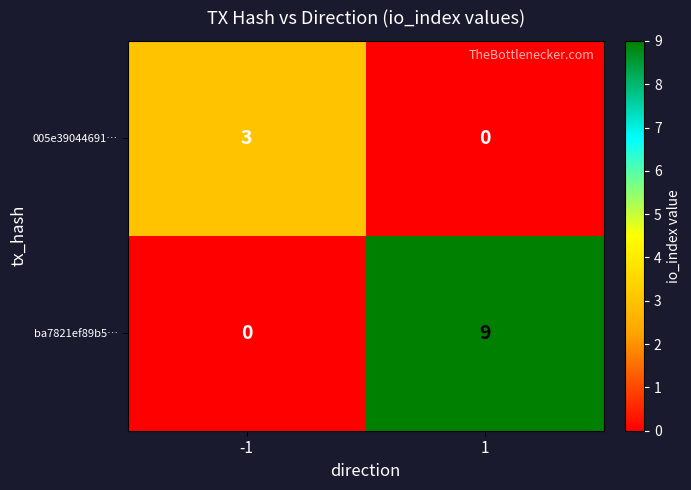

List the series in order of their overall mean, lowest first.

005e39044691…, ba7821ef89b5…